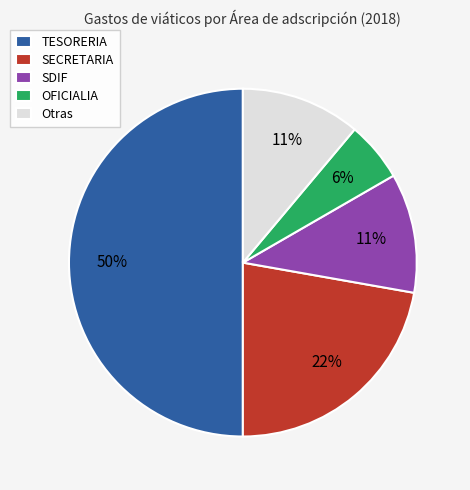

To the nearest percent, what percentage of the pie is SDIF?

11%